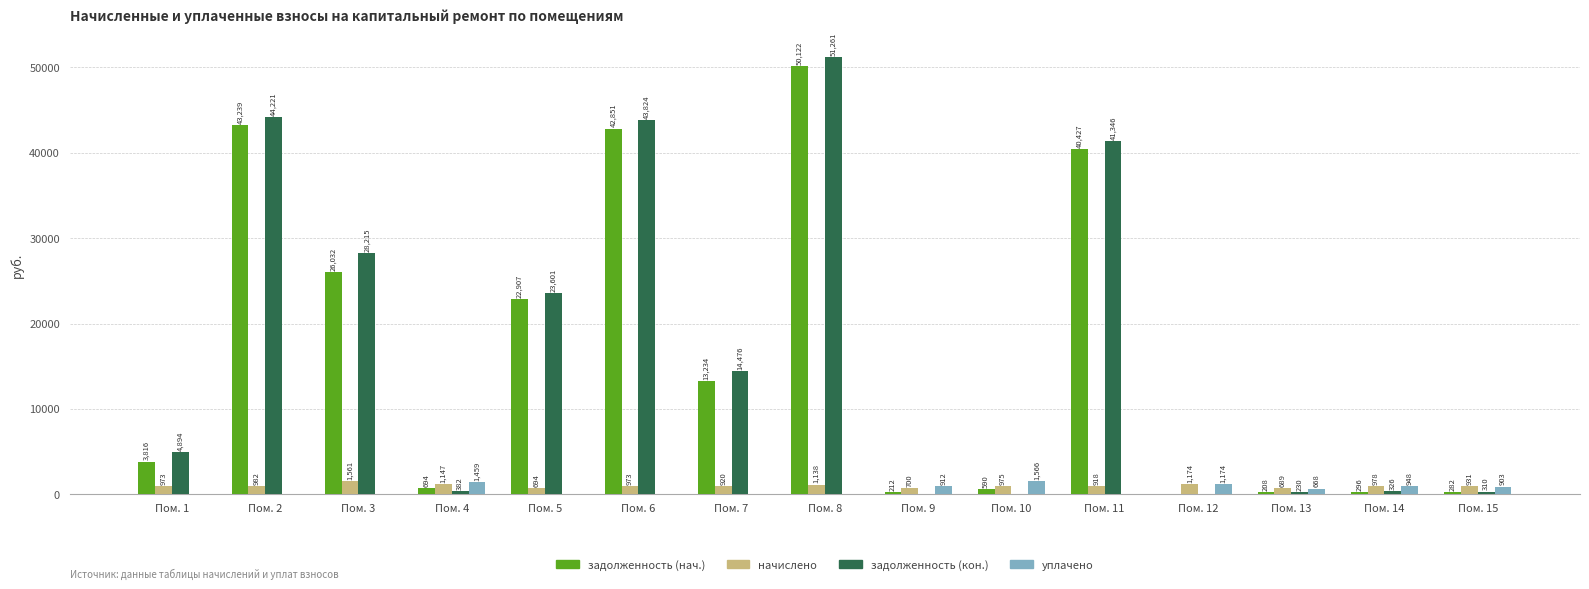

Which category has the highest value in the уплачено series?

Пом. 10